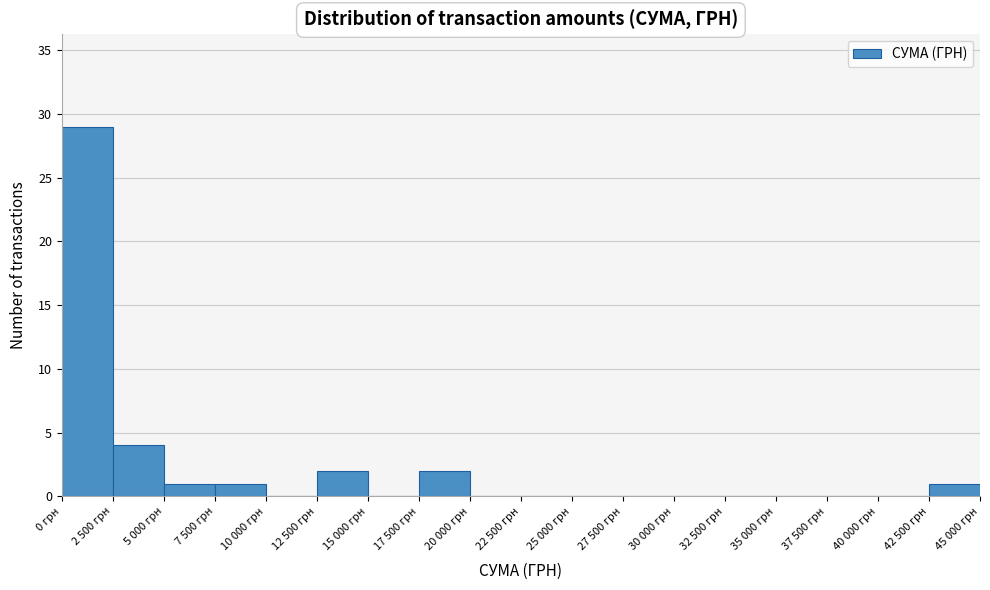

Reading left to right, list all the values displayed in this chart.

0 грн=29	2 500 грн=4	5 000 грн=1	7 500 грн=1	10 000 грн=0	12 500 грн=2	15 000 грн=0	17 500 грн=2	20 000 грн=0	22 500 грн=0	25 000 грн=0	27 500 грн=0	30 000 грн=0	32 500 грн=0	35 000 грн=0	37 500 грн=0	40 000 грн=0	42 500 грн=1